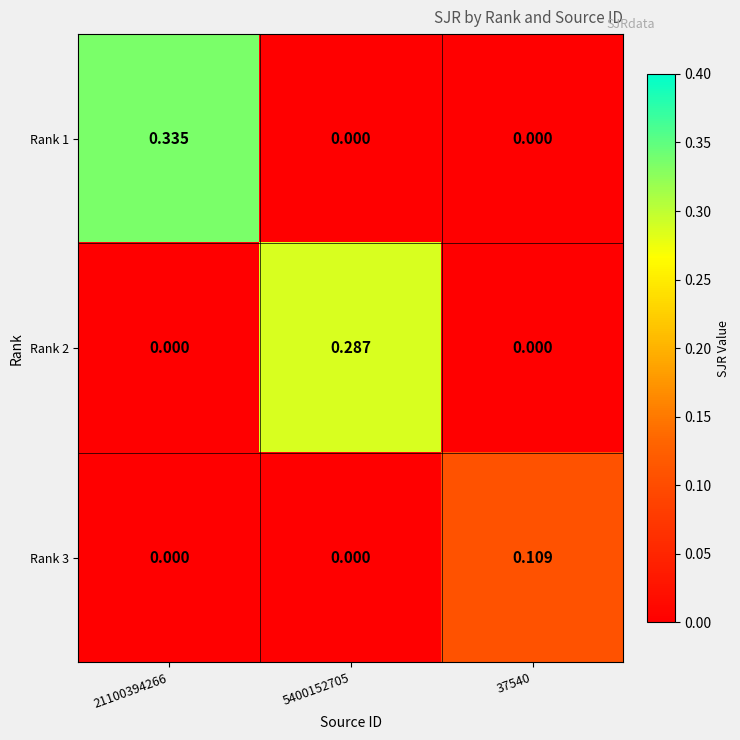

Between 21100394266 and 37540, which series saw the biggest shift?

Rank 1